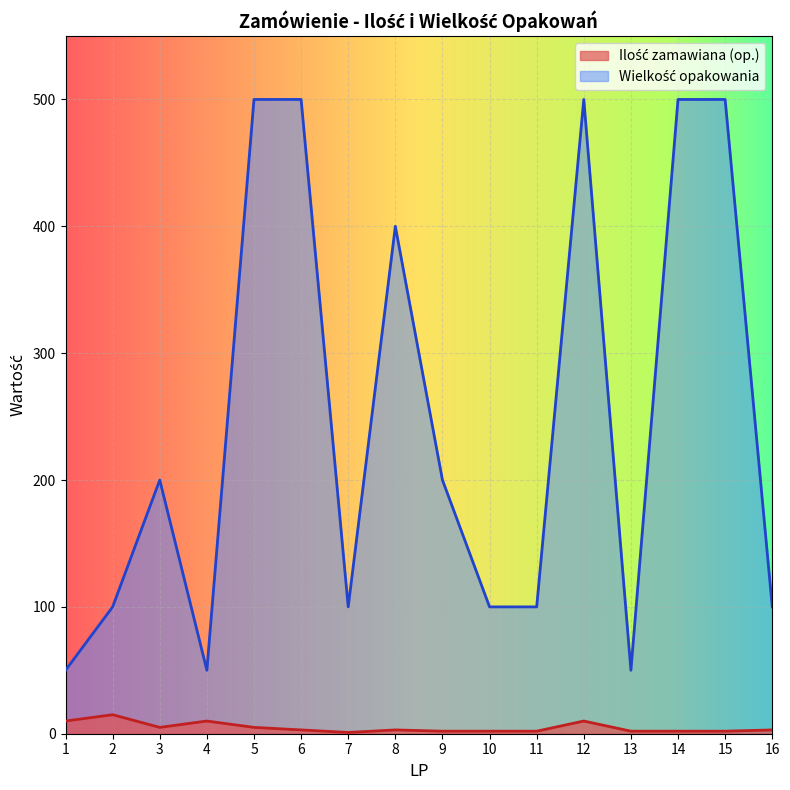

What is the sum of all Wielkość opakowania values?

3950